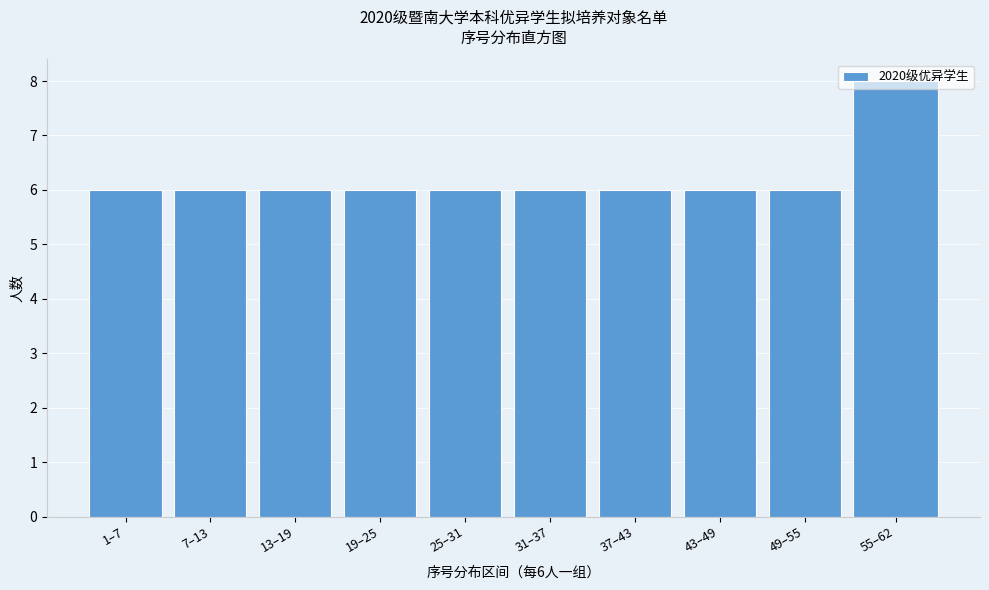

What value does the data have at 55–62?

8